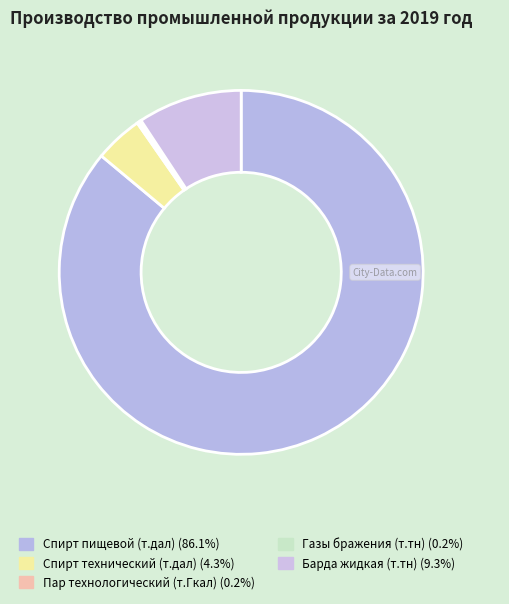

What percentage is NOT represented by Спирт пищевой (т.дал)?

13.9%